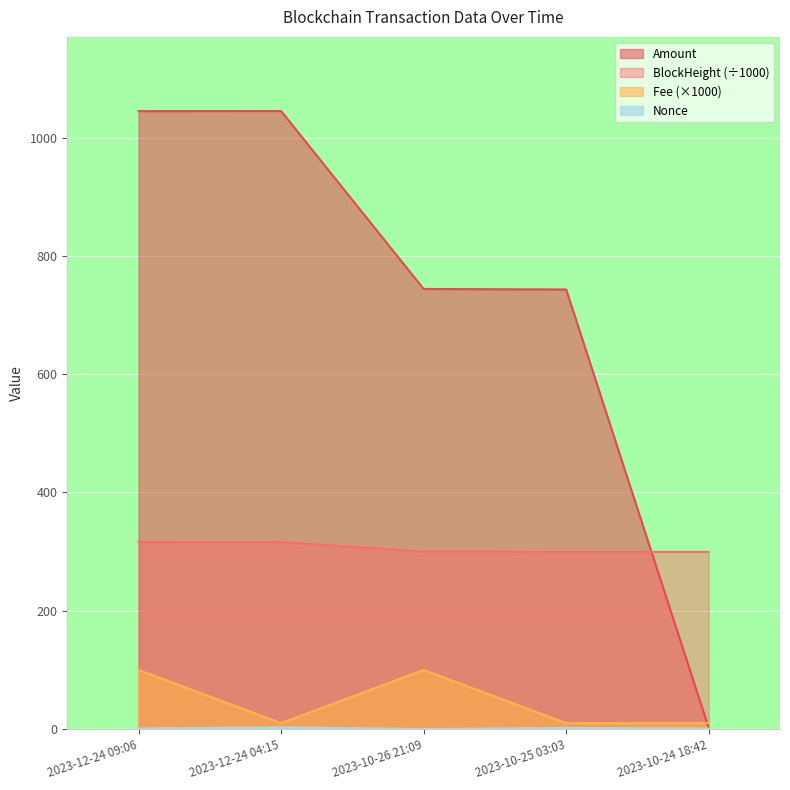

True or false: Nonce and Fee intersect in this chart.

False